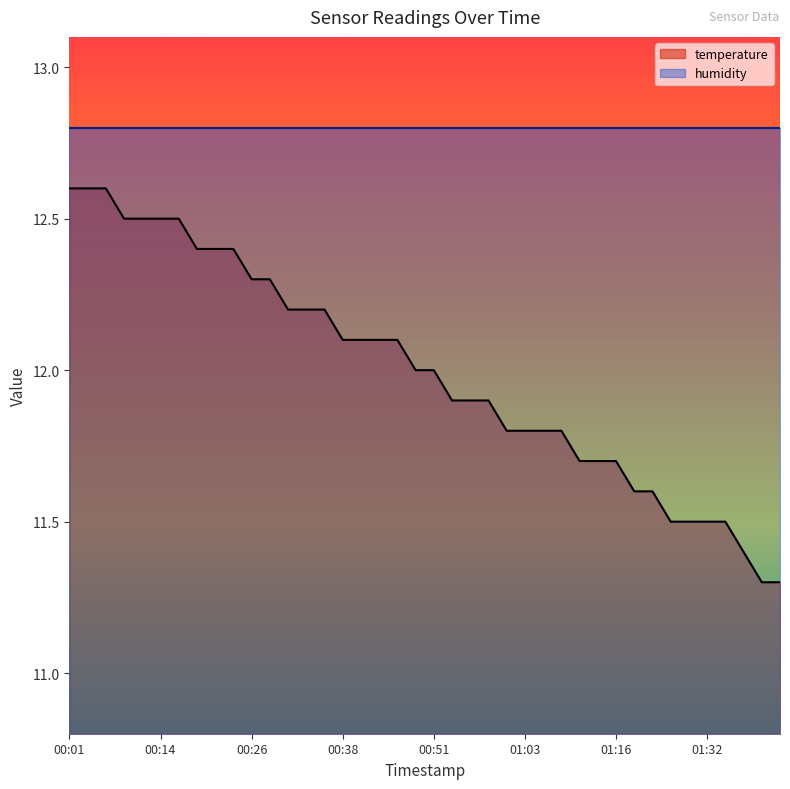

Reading left to right, list all the values displayed in this chart.

00:01=12.6	00:04=12.6	00:06=12.6	00:09=12.5	00:11=12.5	00:14=12.5	00:16=12.5	00:19=12.4	00:21=12.4	00:24=12.4	00:26=12.3	00:28=12.3	00:31=12.2	00:33=12.2	00:36=12.2	00:38=12.1	00:41=12.1	00:43=12.1	00:46=12.1	00:48=12.0	00:51=12.0	00:53=11.9	00:56=11.9	00:58=11.9	01:01=11.8	01:03=11.8	01:05=11.8	01:08=11.8	01:11=11.7	01:13=11.7	01:16=11.7	01:18=11.6	01:24=11.6	01:27=11.5	01:29=11.5	01:32=11.5	01:35=11.5	01:37=11.4	01:40=11.3	01:42=11.3